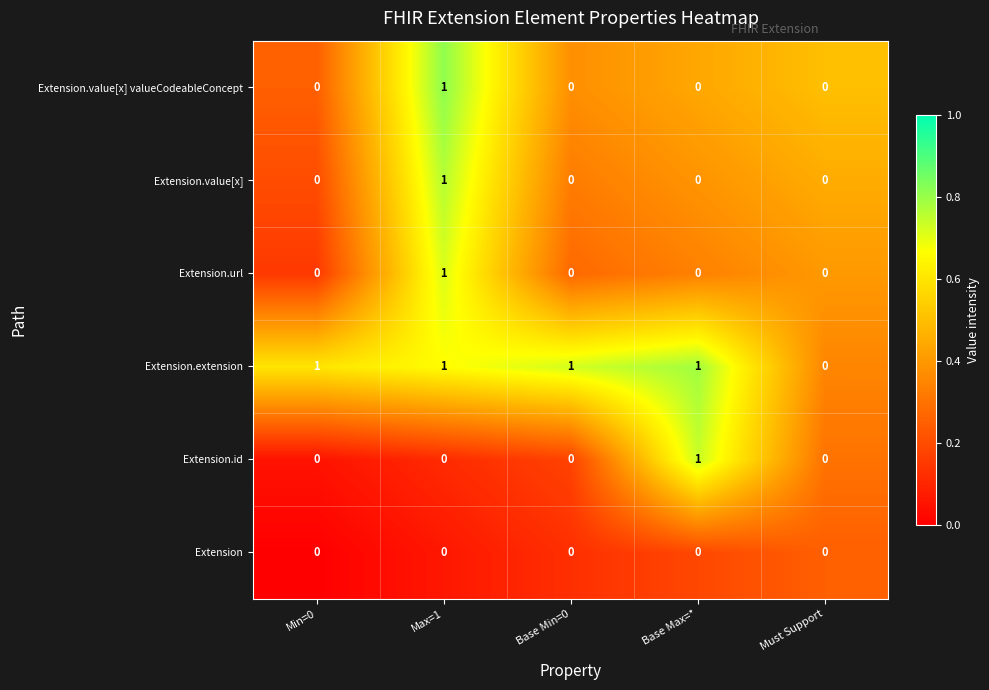

Reading left to right, what are all the values shown in this chart?

Extension.value[x] valueCodeableConcept: Min=0=0	Max=1=1	Base Min=0=0	Base Max=*=0	Must Support=0
Extension.value[x]: Min=0=0	Max=1=1	Base Min=0=0	Base Max=*=0	Must Support=0
Extension.url: Min=0=0	Max=1=1	Base Min=0=0	Base Max=*=0	Must Support=0
Extension.extension: Min=0=1	Max=1=1	Base Min=0=1	Base Max=*=1	Must Support=0
Extension.id: Min=0=0	Max=1=0	Base Min=0=0	Base Max=*=1	Must Support=0
Extension: Min=0=0	Max=1=0	Base Min=0=0	Base Max=*=0	Must Support=0